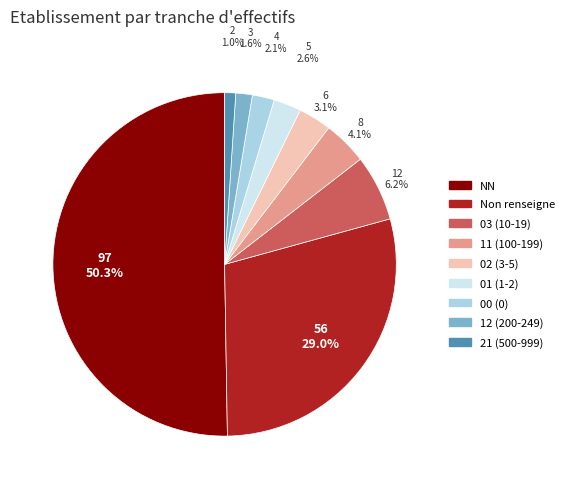

Is the sum of 02 (3-5) and 11 (100-199) greater than half?

No